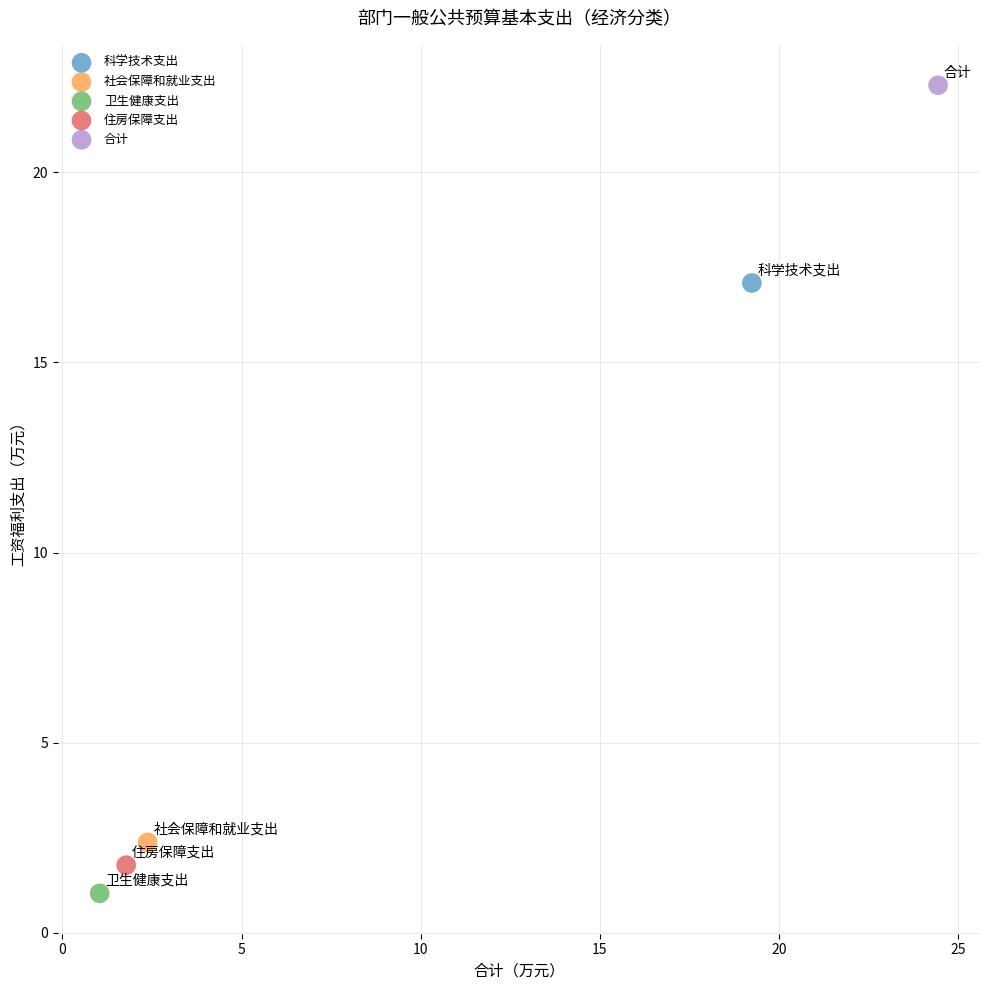

What are all the series names shown in the legend?

科学技术支出, 社会保障和就业支出, 卫生健康支出, 住房保障支出, 合计